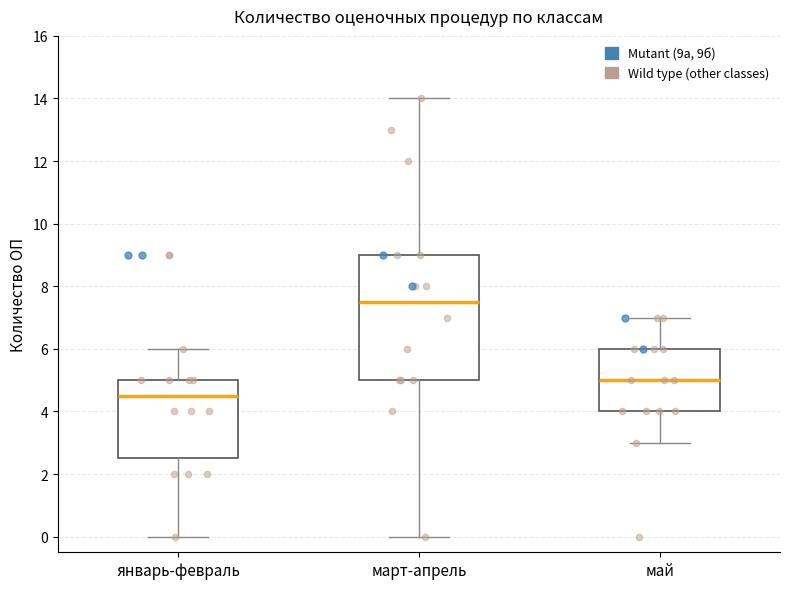

Which box's median line is the highest?

март-апрель